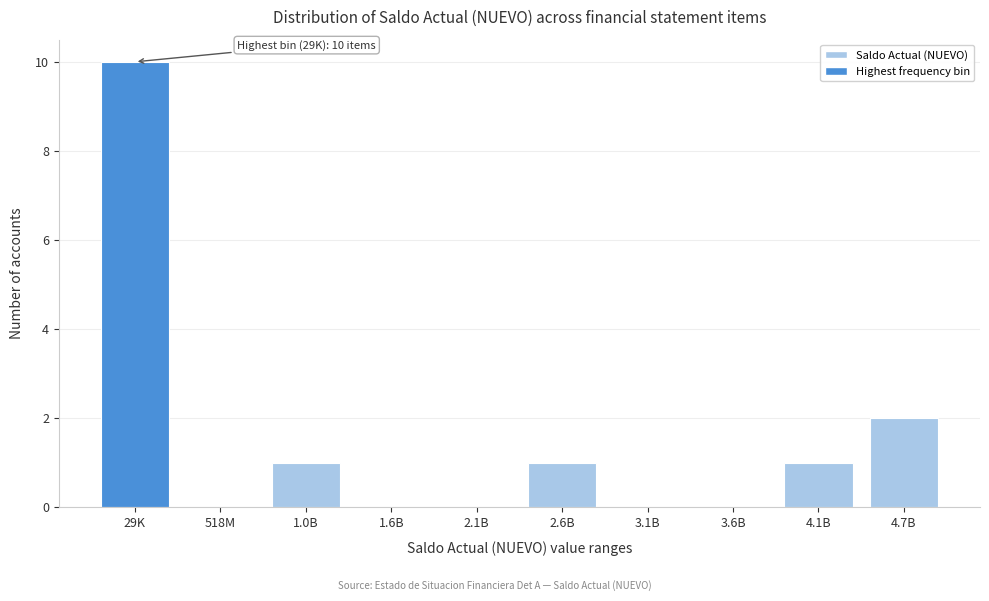

Reading left to right, what are all the values shown in this chart?

29K=10	518M=0	1.0B=1	1.6B=0	2.1B=0	2.6B=1	3.1B=0	3.6B=0	4.1B=1	4.7B=2